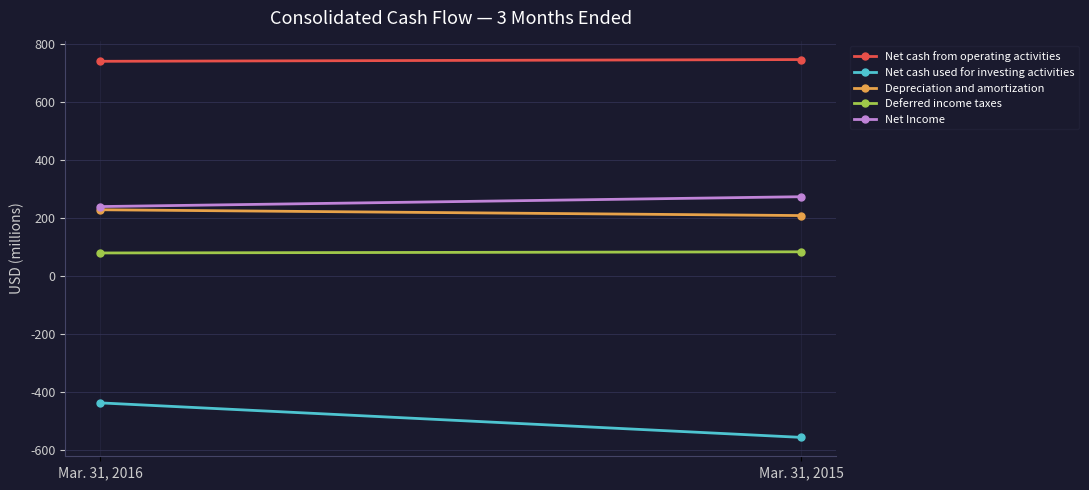

List the labels in order of Net cash used for investing activities value, smallest first.

Mar. 31, 2015, Mar. 31, 2016